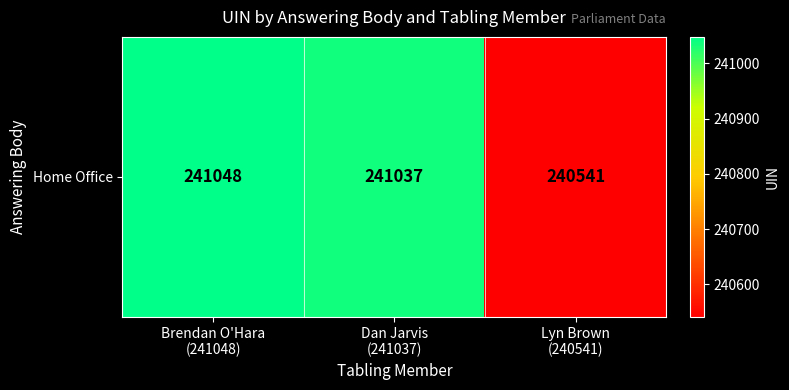

How many series are shown in this chart?

1